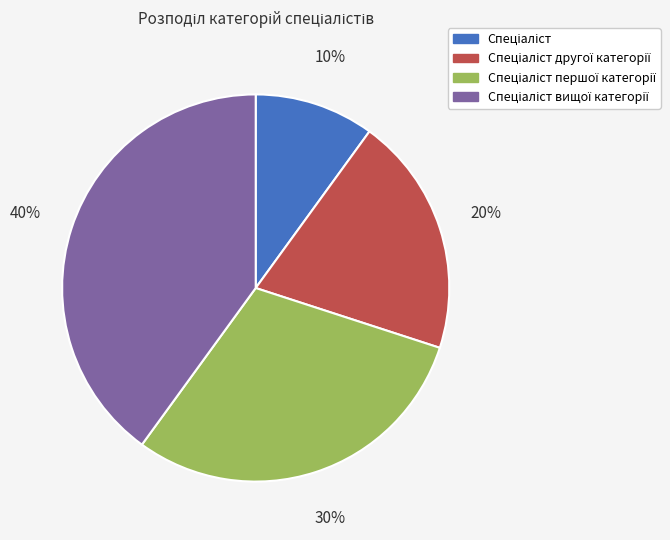

How many slices are in this pie chart?

4